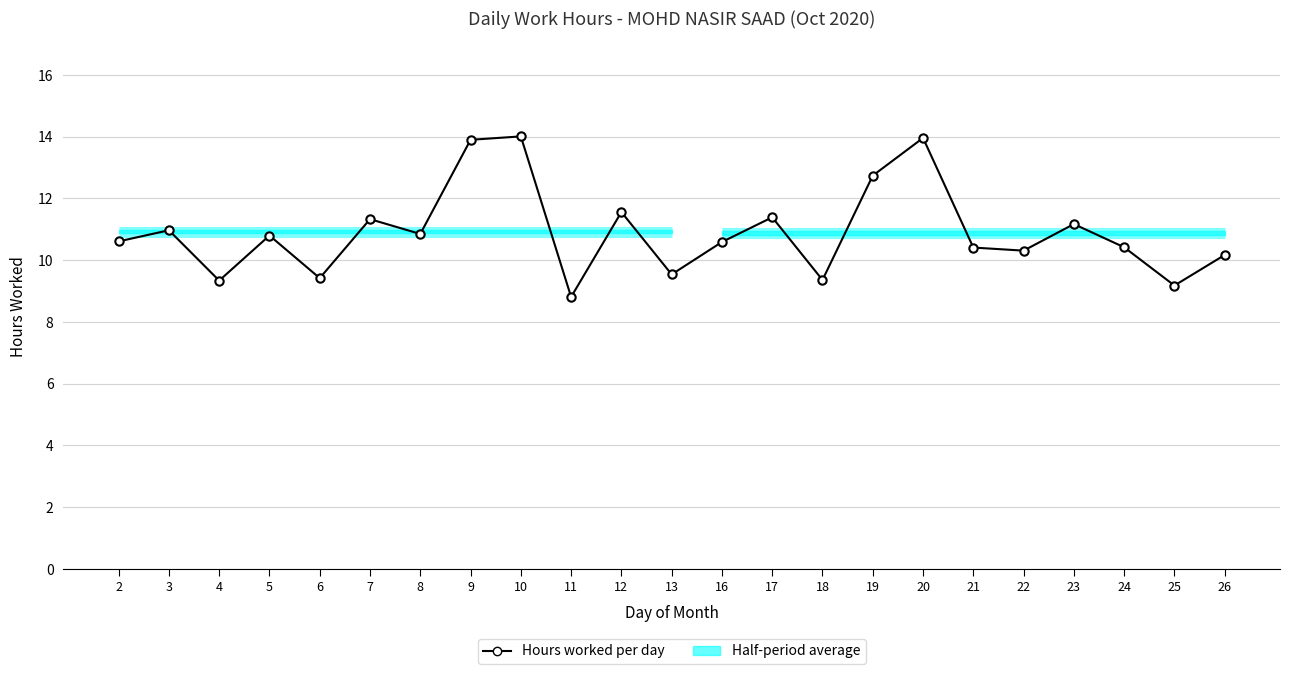

Rank the categories by value from lowest to highest.

11, 25, 4, 18, 6, 13, 26, 22, 21, 24, 16, 2, 5, 8, 3, 23, 7, 17, 12, 19, 9, 20, 10